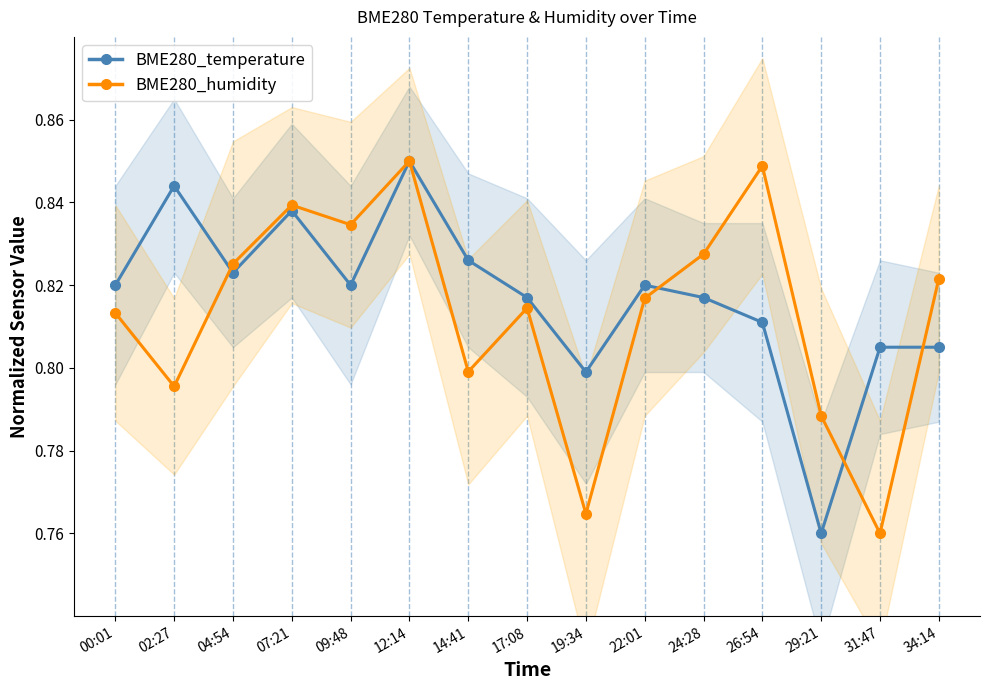

How many intersections are there between BME280_humidity and BME280_temperature?

4